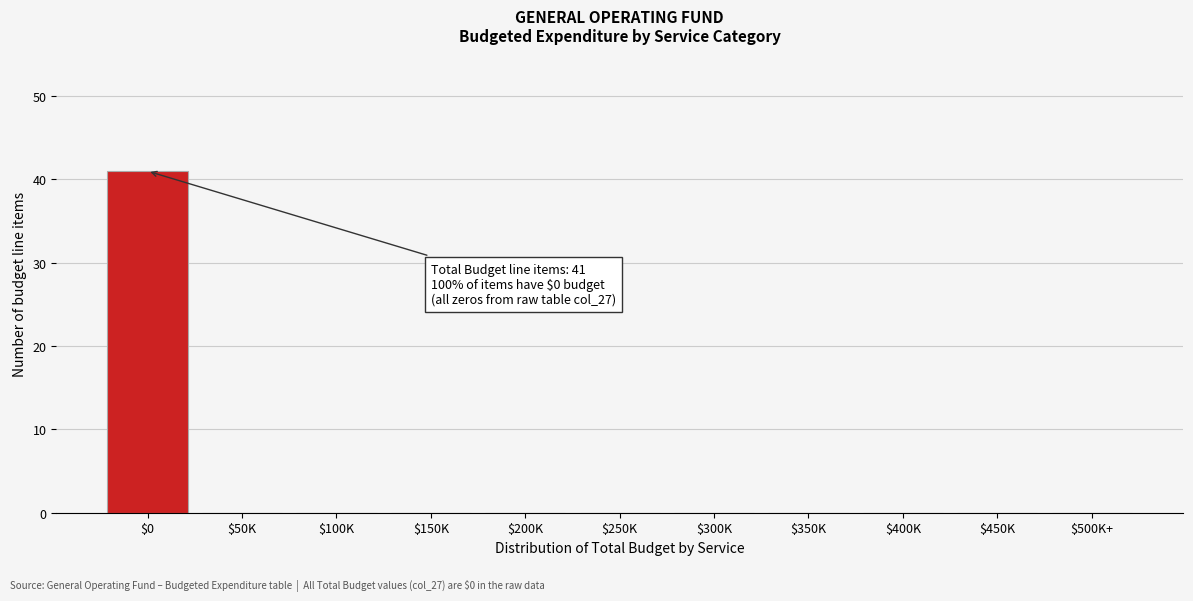

What is the greatest value displayed?

41